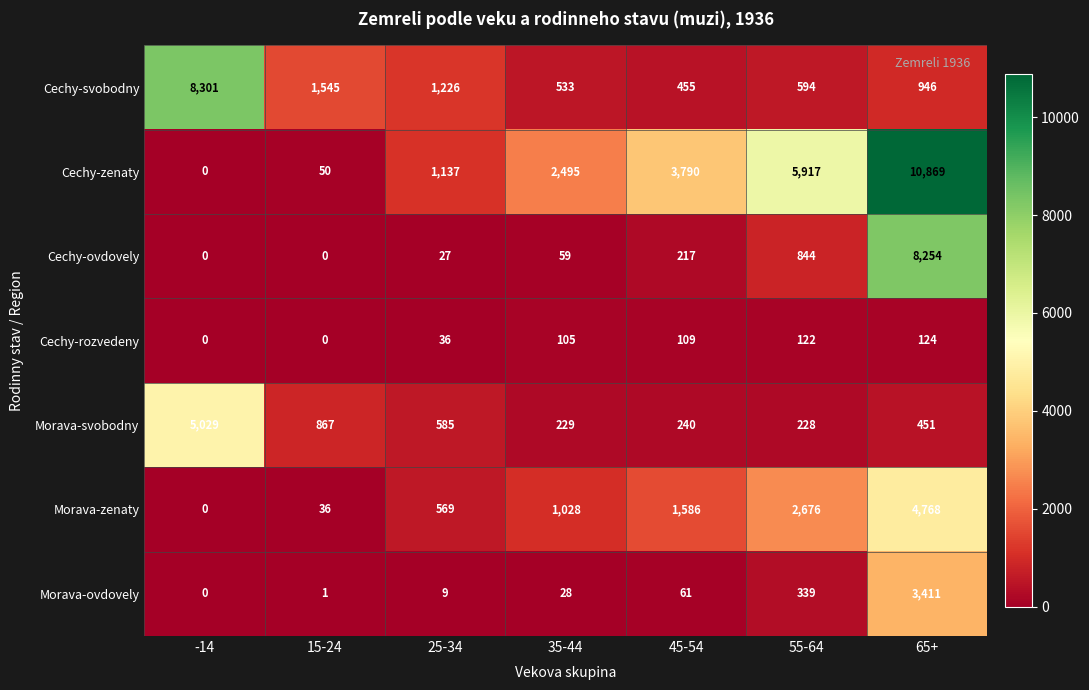

Rank the categories by Cechy-svobodny value from highest to lowest.

-14, 15-24, 25-34, 65+, 55-64, 35-44, 45-54